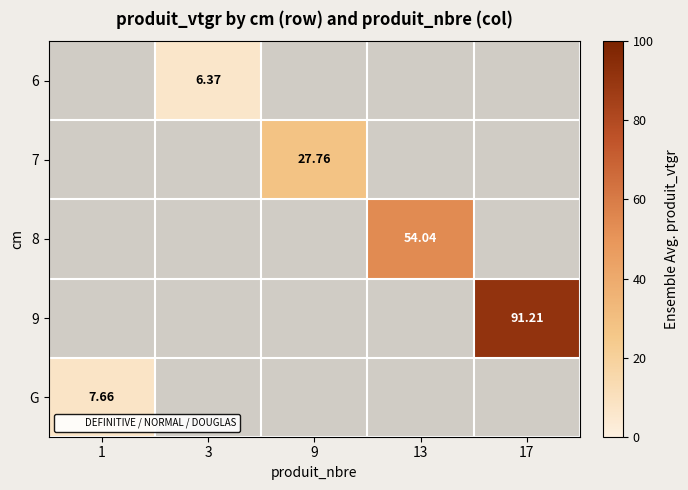

Between 1 and 17, which is larger?

17